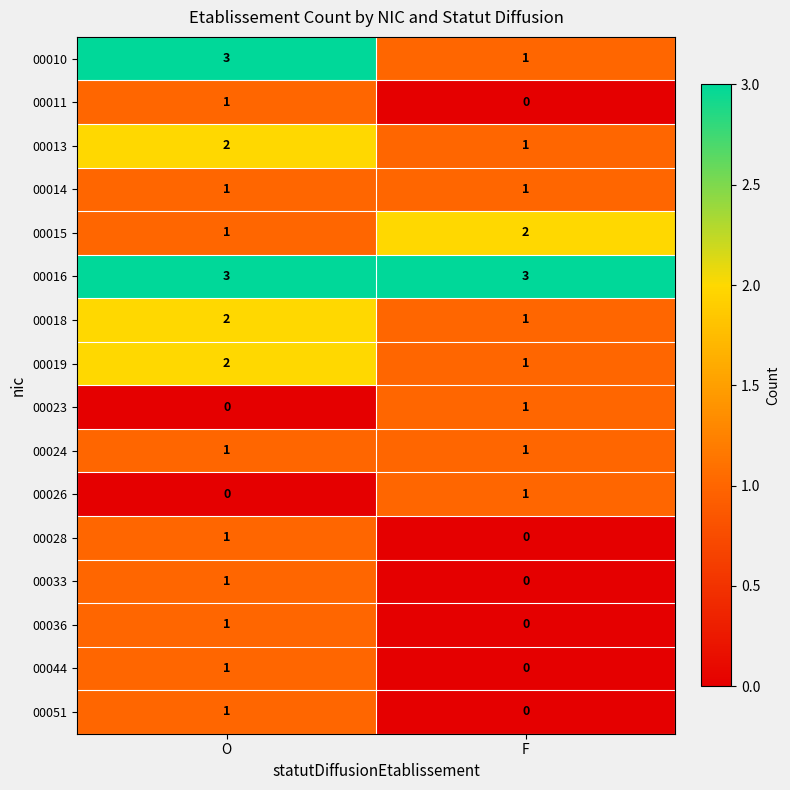

What is the total value across all series at O?

21